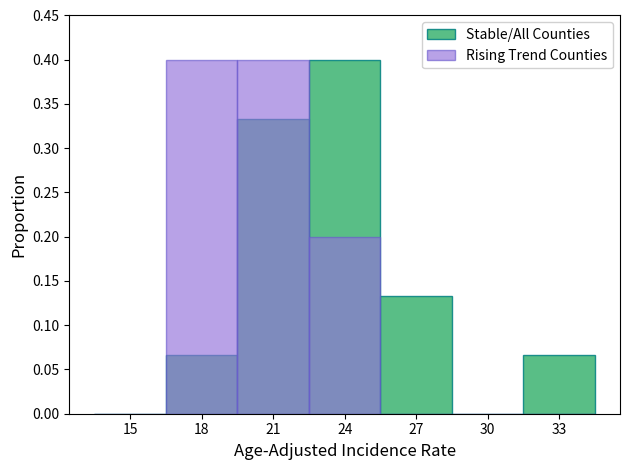

Rank the categories by Stable/All Counties value from lowest to highest.

15, 30, 18, 33, 27, 21, 24